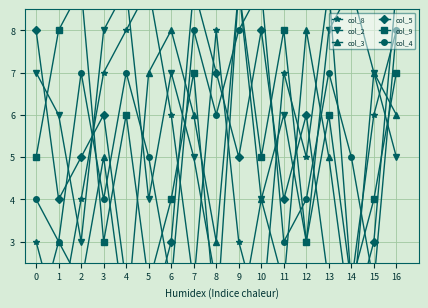

Which category has the highest value across all series?

5